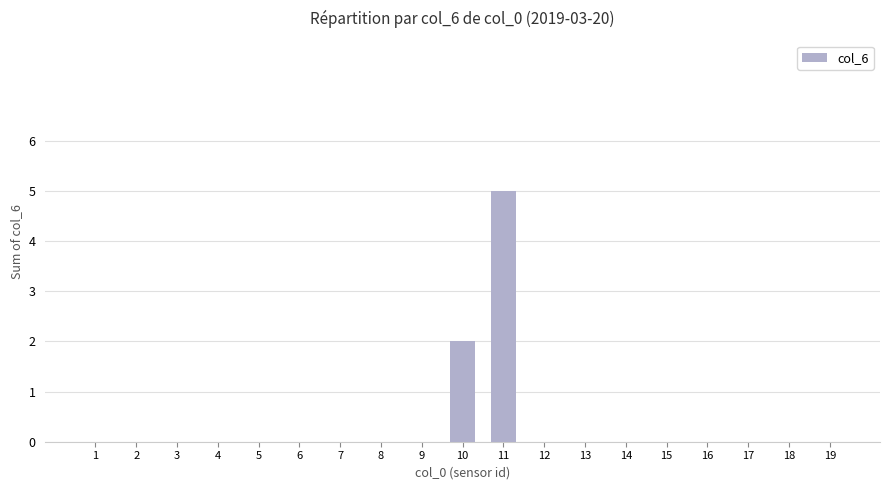

Reading left to right, transcribe all the data shown in this chart.

0	0	0	0	0	0	0	0	0	2	5	0	0	0	0	0	0	0	0